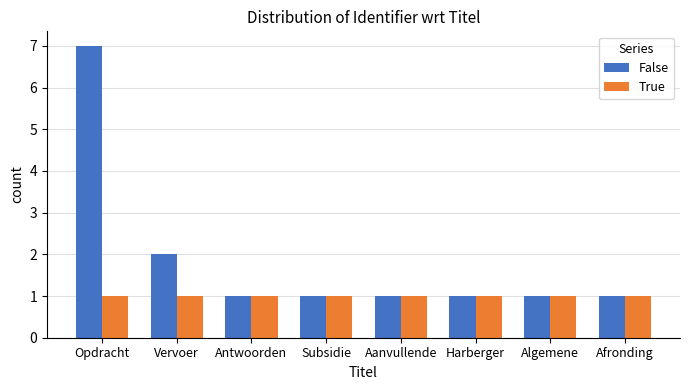

At which category is the sum across all series the highest?

Opdracht